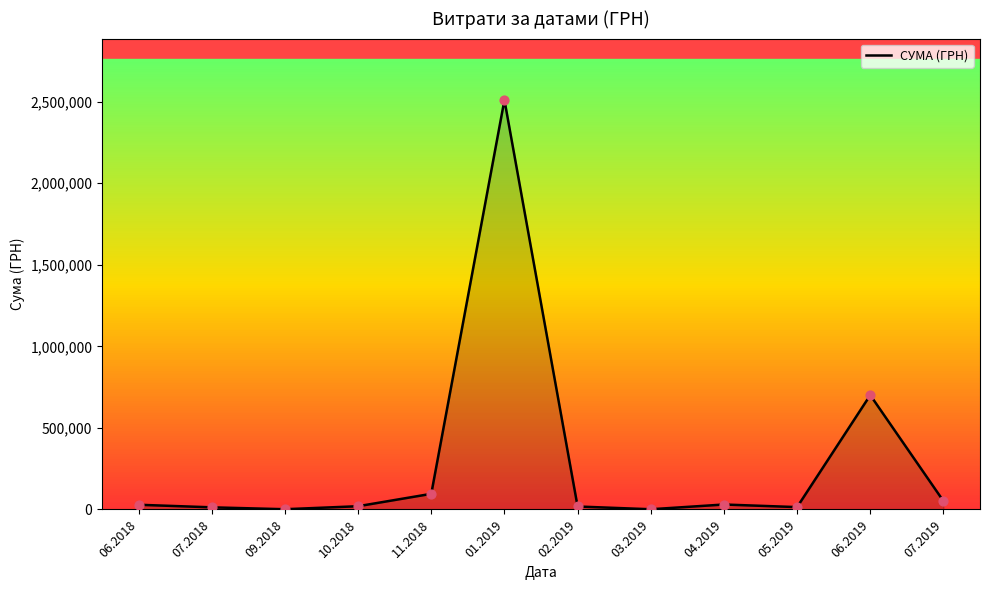

Between 03.2019 and 11.2018, which is larger?

11.2018